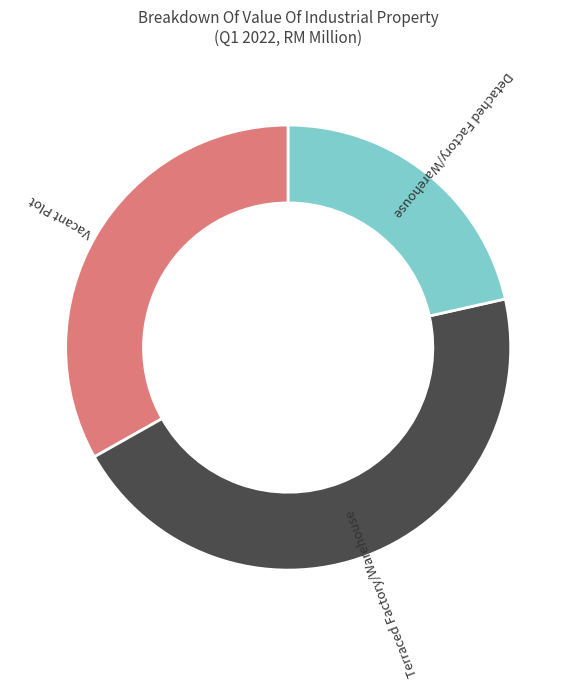

Is there any slice that represents more than half of the pie?

No